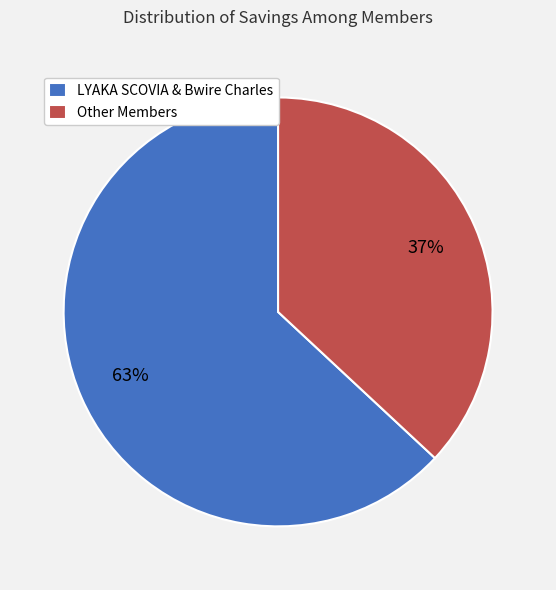

To the nearest percent, what is the difference between the largest and smallest slice percentages?

26%